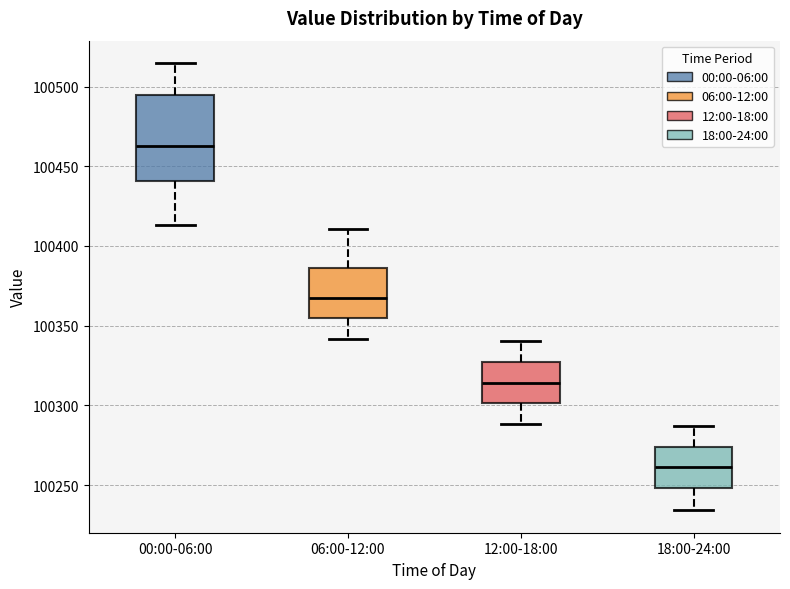

Reading left to right, read every box against the y-axis: the position of its median line, the range the box covers, and the ends of its whiskers. The values are not printed on the chart, so give them approximately, as read against the axis.

00:00-06:00: median 100465, box 100440 to 100495, whiskers 100415 to 100515
06:00-12:00: median 100370, box 100355 to 100385, whiskers 100340 to 100410
12:00-18:00: median 100315, box 100300 to 100325, whiskers 100290 to 100340
18:00-24:00: median 100260, box 100250 to 100275, whiskers 100235 to 100285